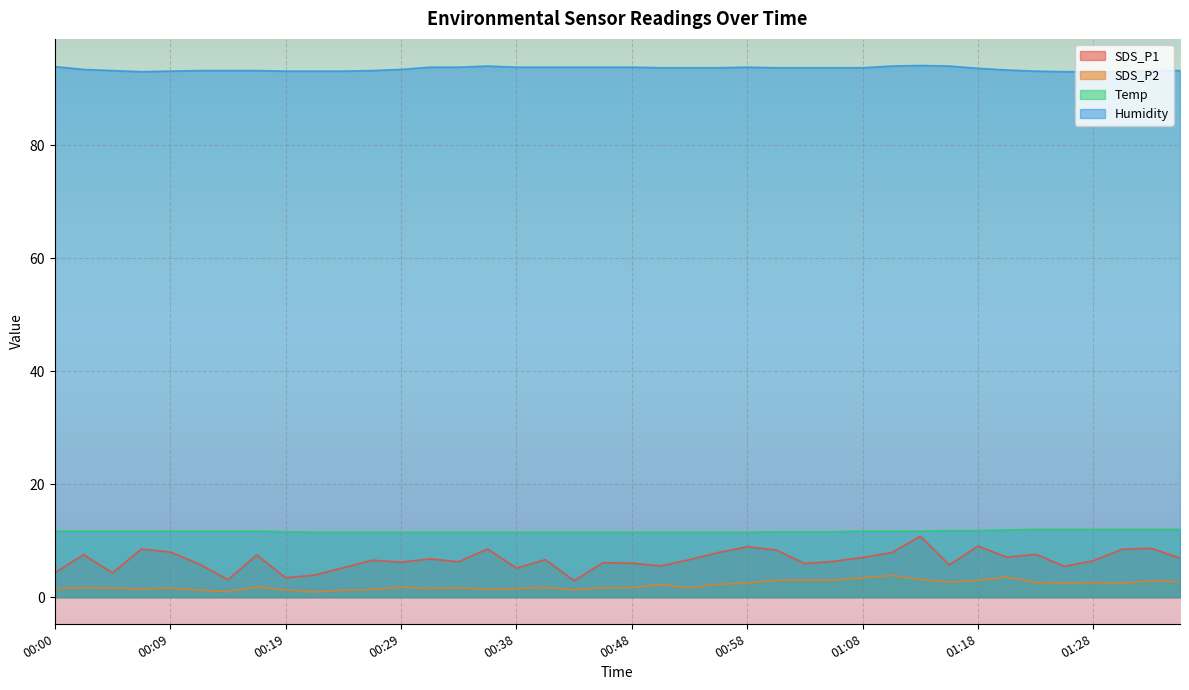

Between 00:19 and 01:28, which is larger?

01:28